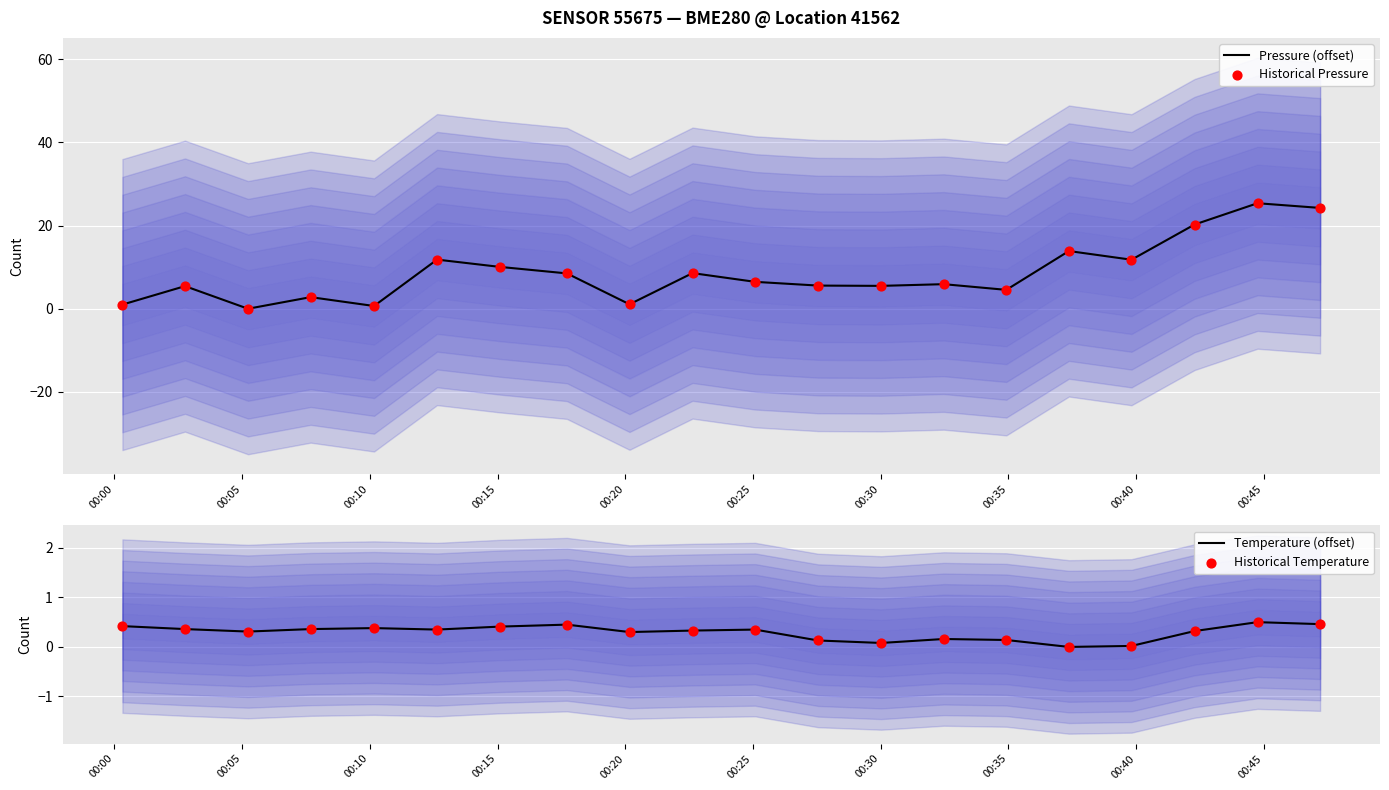

At how many categories does at least one series exceed 2?

16